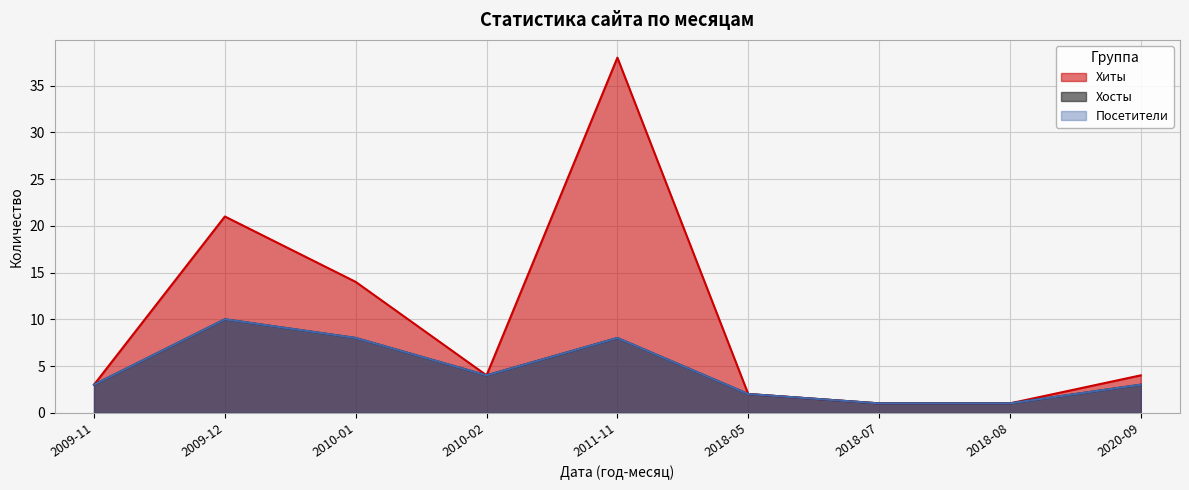

Reading right to left, what are all the values shown in this chart?

Хиты: 4	1	1	2	38	4	14	21	3
Хосты: 3	1	1	2	8	4	8	10	3
Посетители: 3	1	1	2	8	4	8	10	3